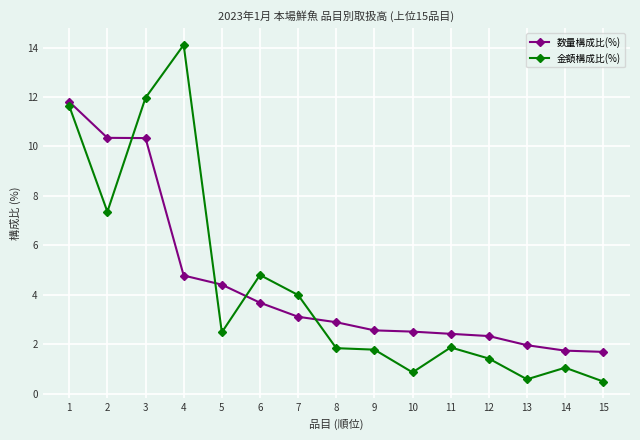

What is the value of the 数量構成比(%) point at the 8th from the left?

2.9